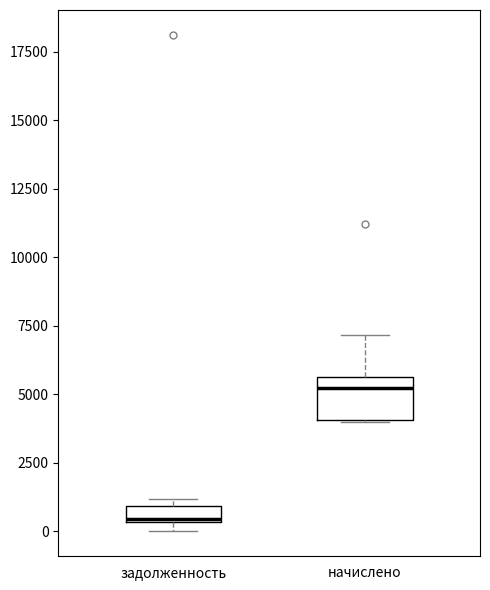

Where is the upper edge of the box for задолженность on the y-axis? The values are not printed on the chart, so give them approximately, as read against the axis.

1000